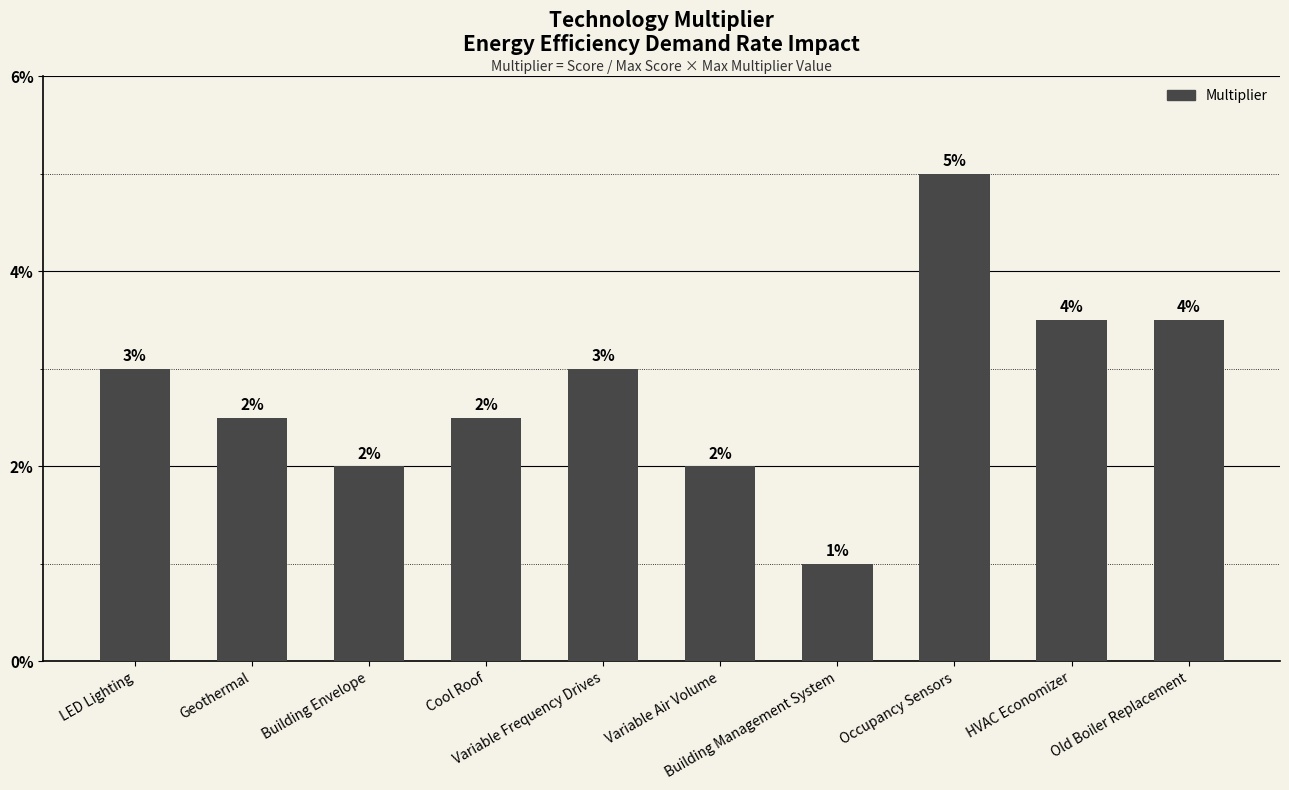

Rank the categories by value from lowest to highest.

Building Management System, Building Envelope, Variable Air Volume, Geothermal, Cool Roof, LED Lighting, Variable Frequency Drives, HVAC Economizer, Old Boiler Replacement, Occupancy Sensors